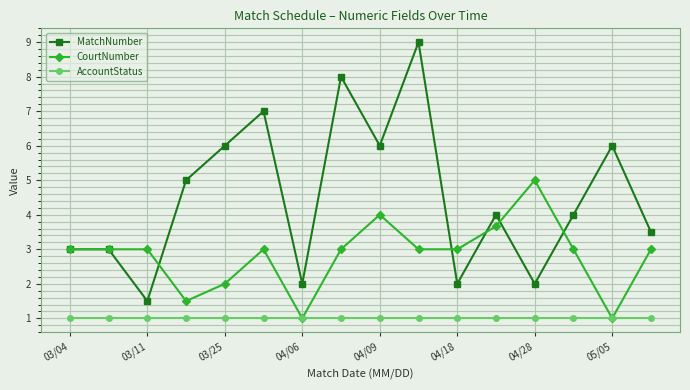

True or false: AccountStatus and MatchNumber cross at least once.

False